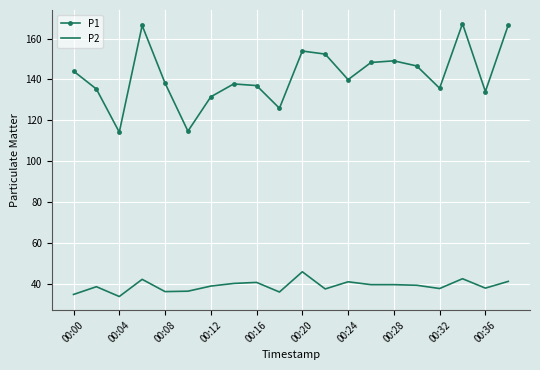

What is the maximum value shown in the chart?

167.3